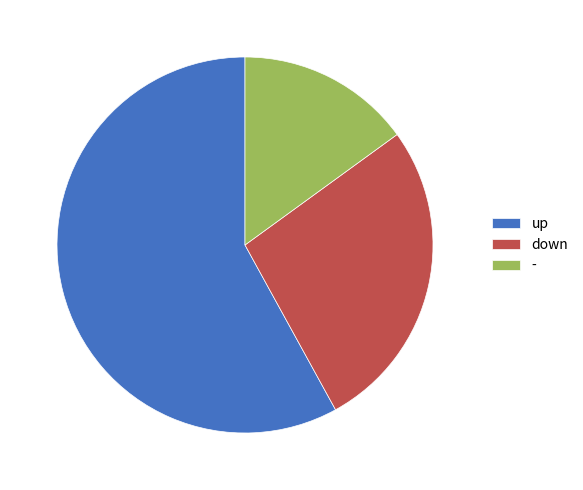

Which category has the smallest portion of the pie?

-